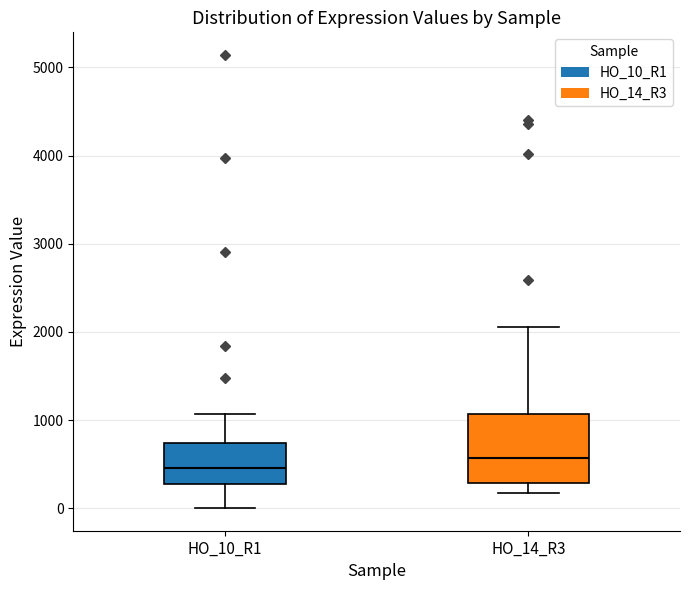

Reading left to right, read every box against the y-axis: the position of its median line, the range the box covers, and the ends of its whiskers. The values are not printed on the chart, so give them approximately, as read against the axis.

HO_10_R1: median 500, box 300 to 700, whiskers 0 to 1100
HO_14_R3: median 600, box 300 to 1100, whiskers 200 to 2100